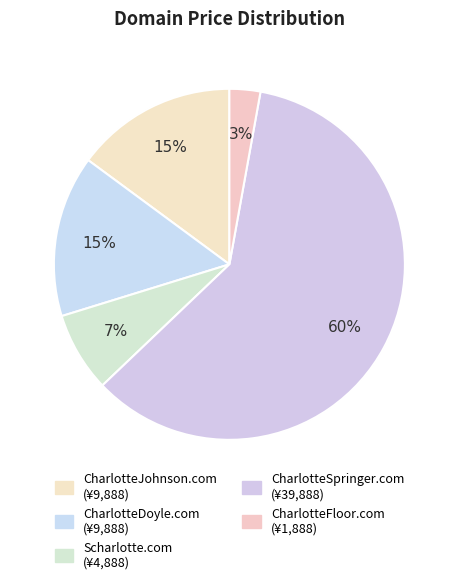

How many segments does this pie chart have?

5